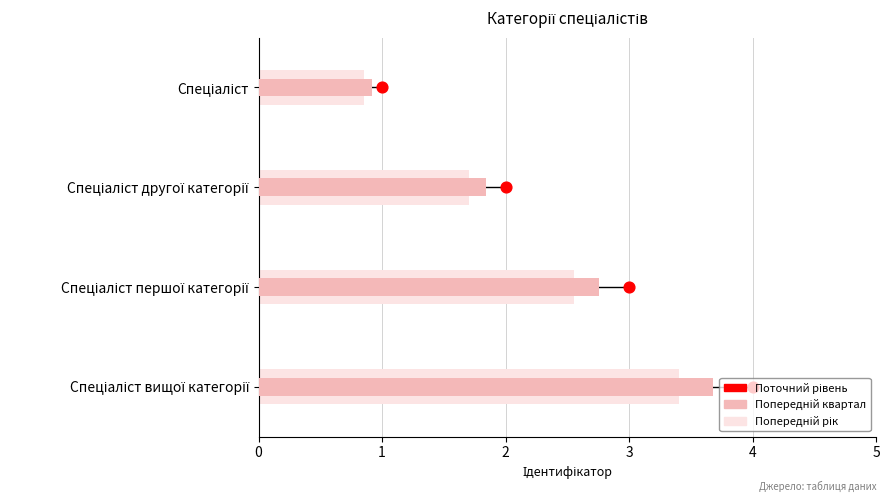

What is the change in value from Спеціаліст другої категорії to Спеціаліст першої категорії?

+1